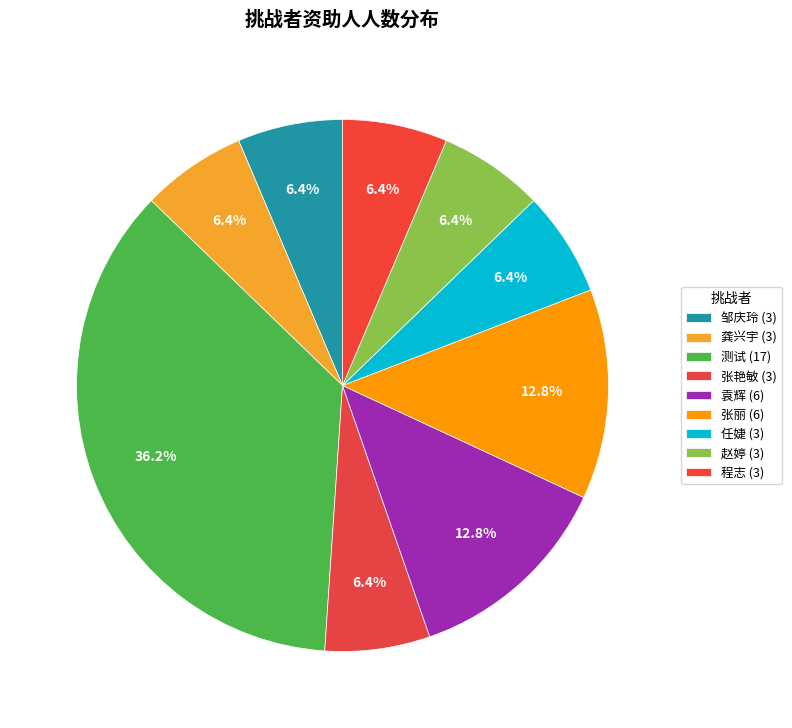

To the nearest percent, what portion does 测试 represent?

36%